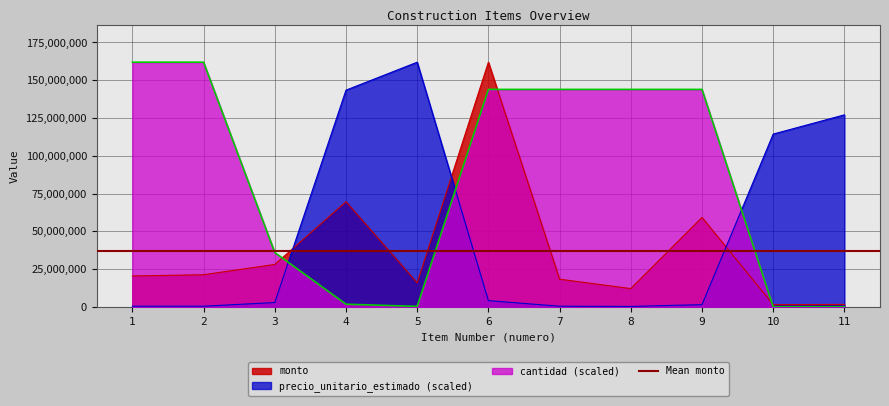

List the series in order of their peak value, highest first.

precio_unitario_estimado, monto, cantidad